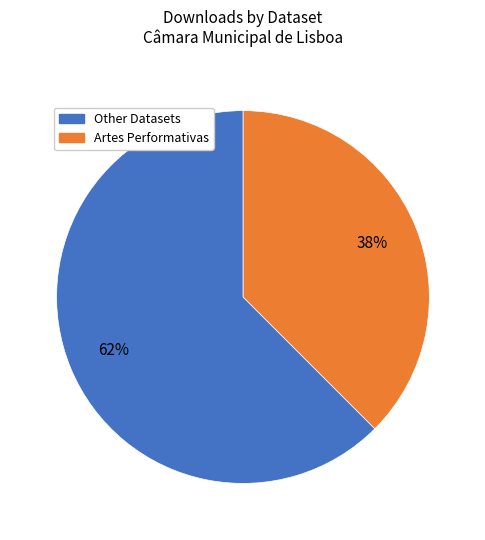

Does any single category account for the majority?

Yes